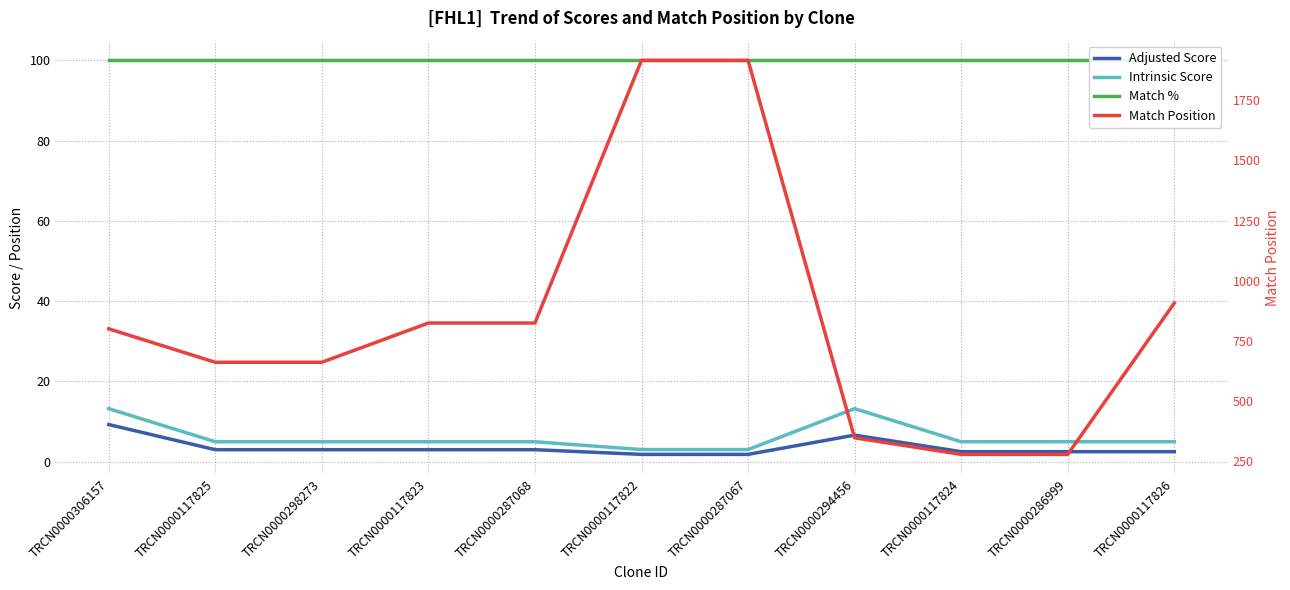

At which category does Adjusted Score reach its first local peak?

TRCN0000294456